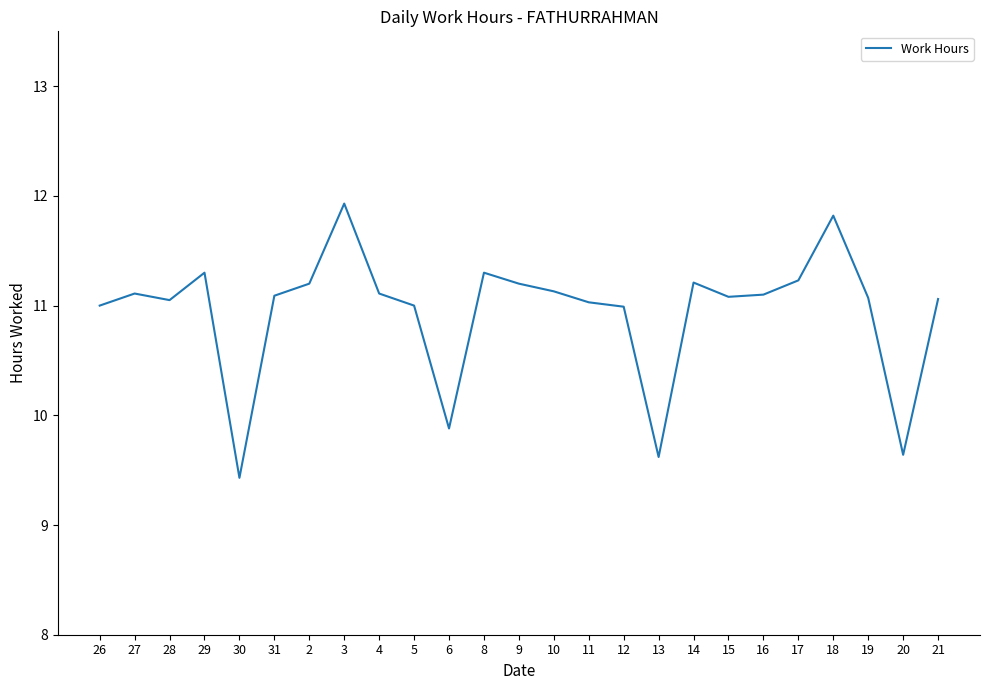

What is the minimum value shown in the chart?

9.4